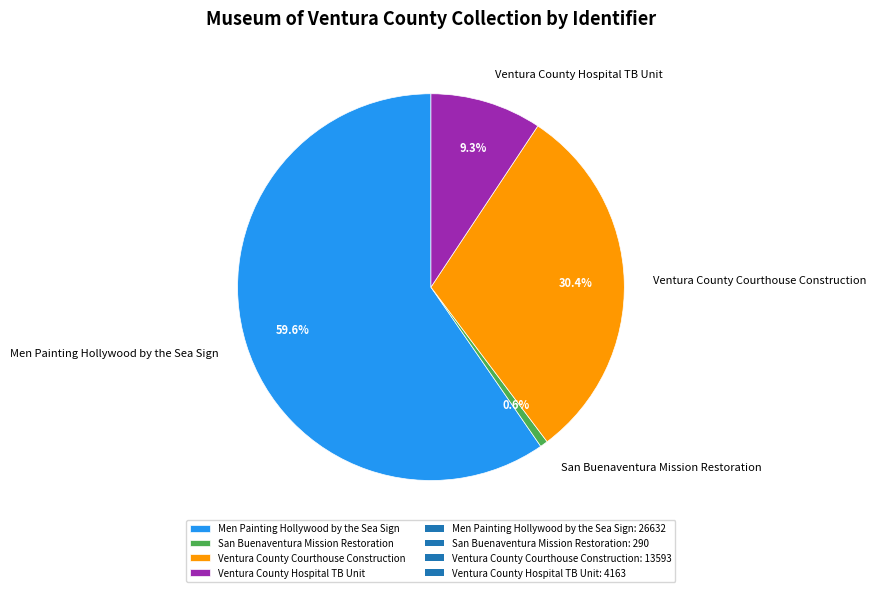

Which slice is the largest?

Men Painting Hollywood by the Sea Sign